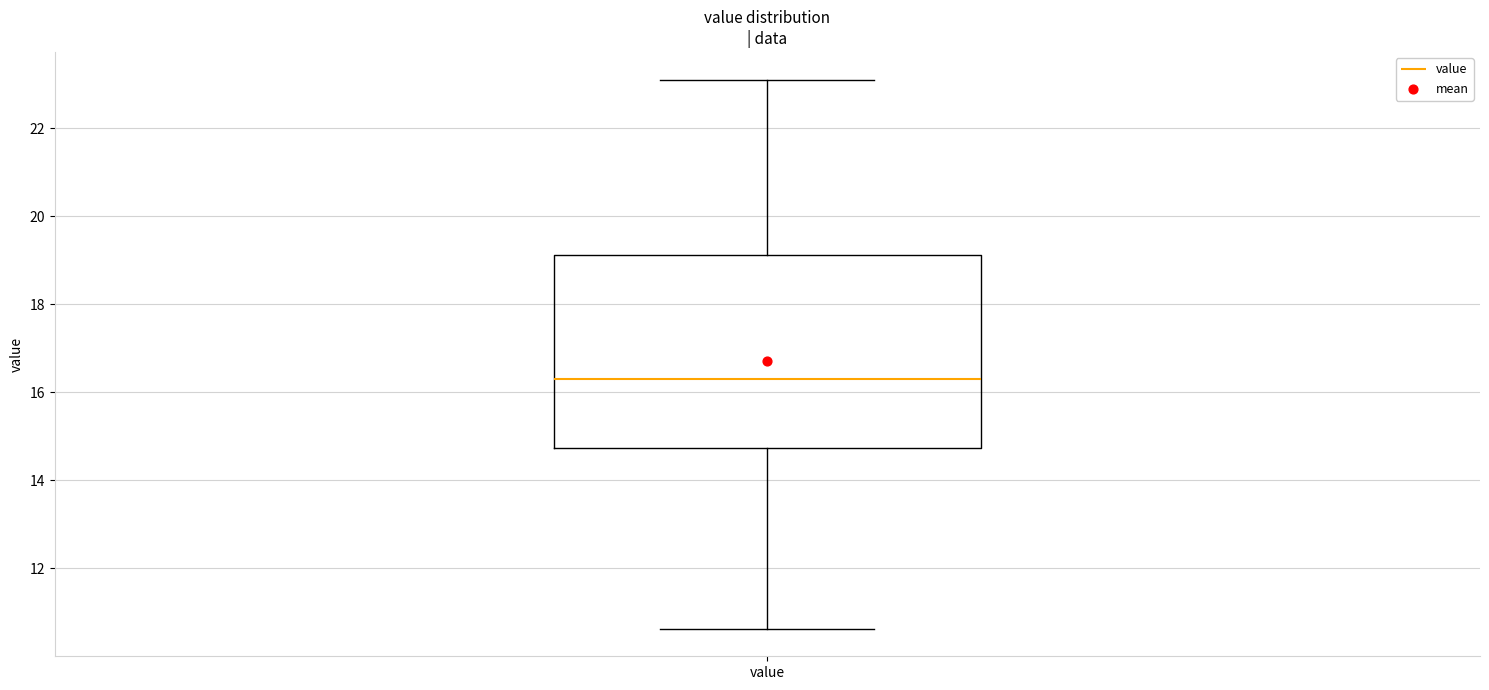

Where is the upper edge of the box for value on the y-axis? The values are not printed on the chart, so give them approximately, as read against the axis.

19.2